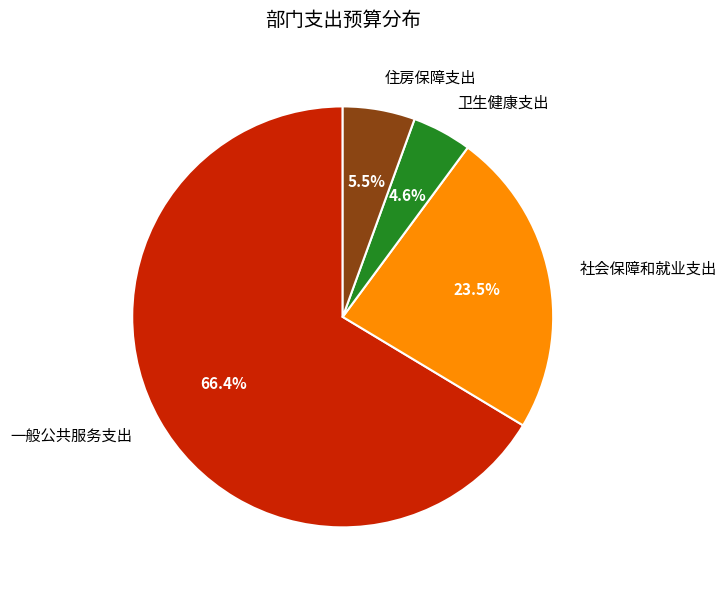

Between 卫生健康支出 and 社会保障和就业支出, which is larger?

社会保障和就业支出